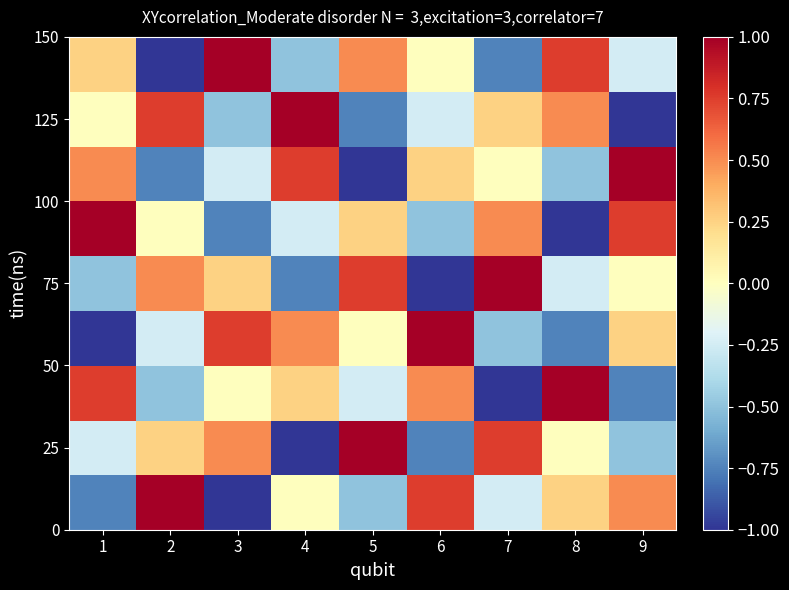

At which category does the chart reach its minimum across all series?

3